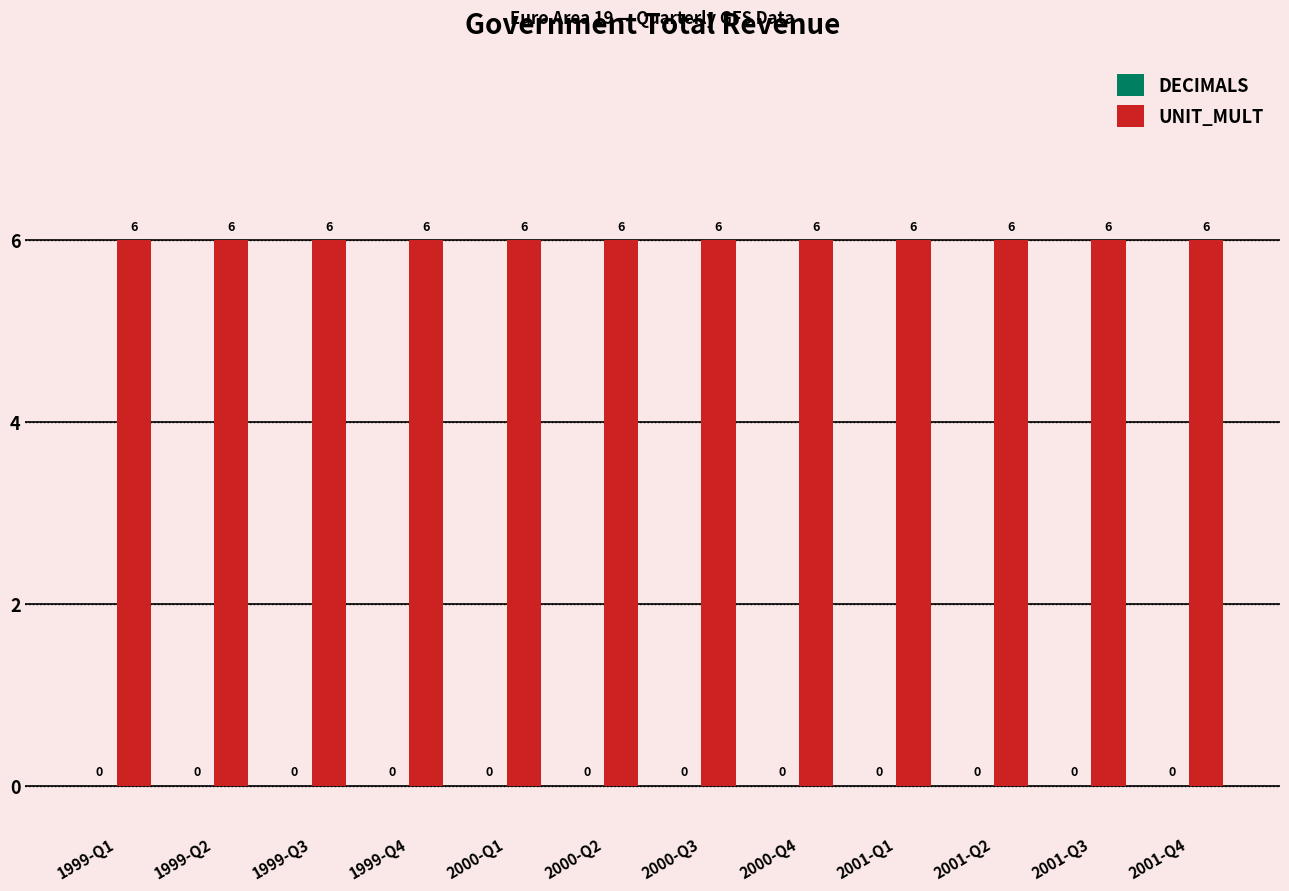

Does the chart contain stacked bars?

No